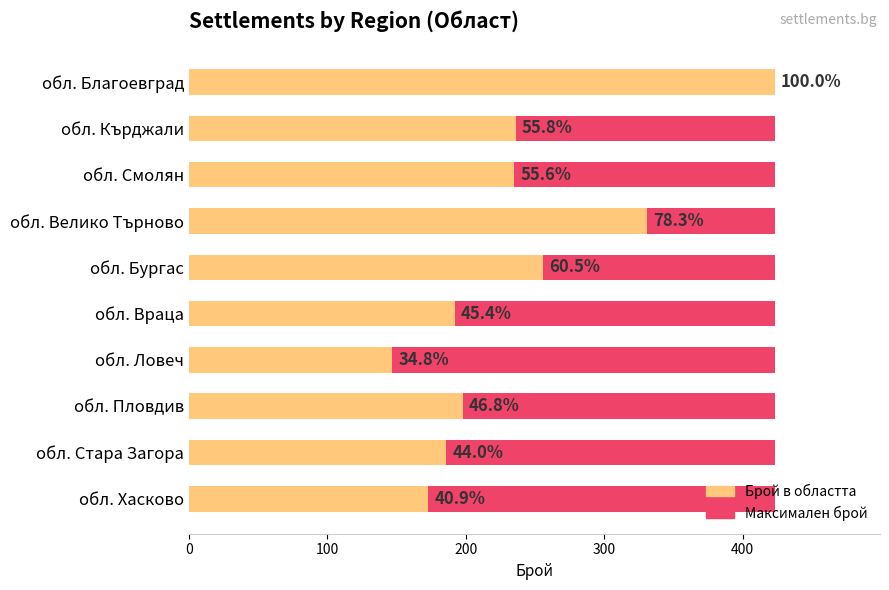

Is it true that Брой населени места equals 415.7 at 400?

False